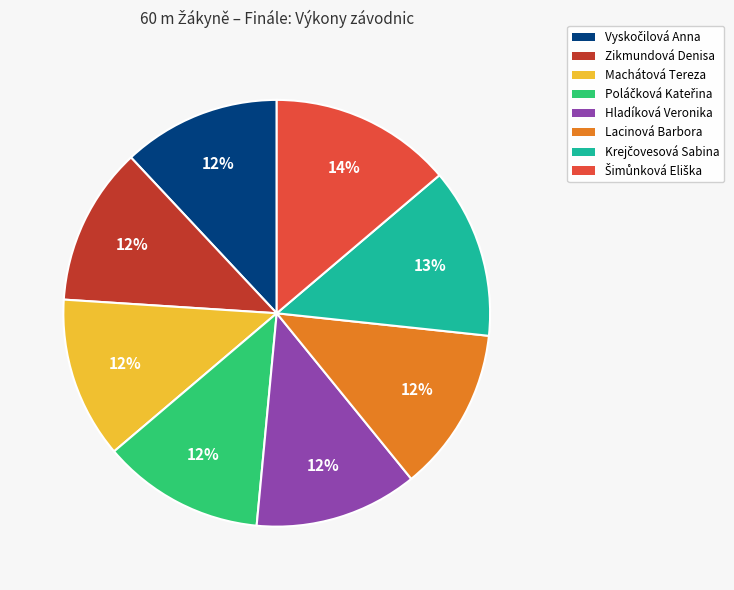

To the nearest percent, what is the difference between the largest and smallest slice percentages?

2%